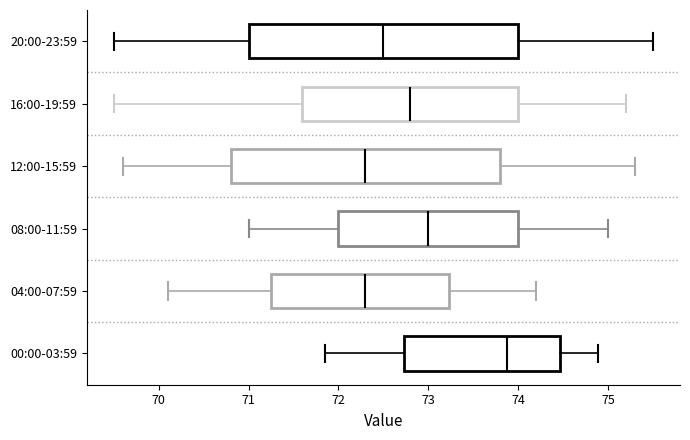

Where is the left edge of the box for 20:00-23:59 on the x-axis? The values are not printed on the chart, so give them approximately, as read against the axis.

71.0